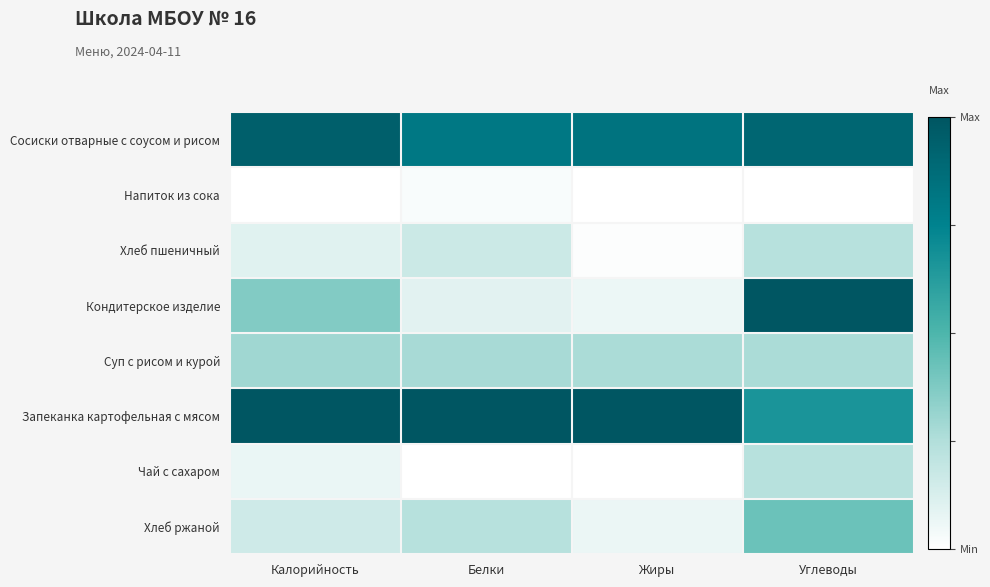

Which series has the largest range (max minus min)?

Кондитерское изделие